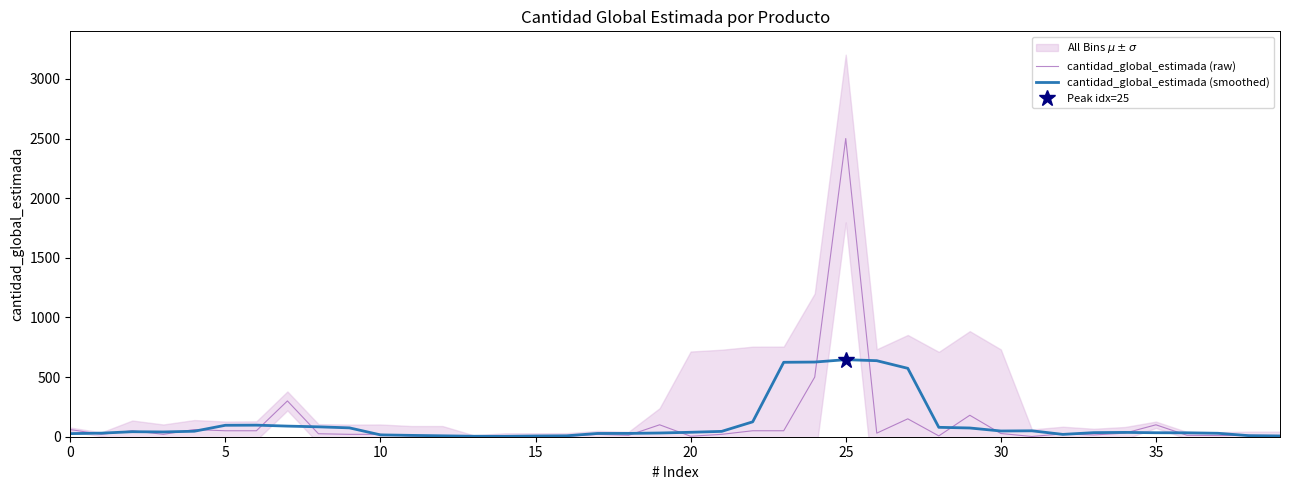

Reading left to right, list all the values displayed in this chart.

cantidad_global_estimada (raw): 60.0	20.0	50.0	20.0	60.0	50.0	50.0	300.0	25.0	20.0	20.0	6.0	6.0	4.0	2.0	2.0	3.0	20.0	12.0	100.0	4.0	20.0	50.0	50.0	500.0	2500.0	30.0	150.0	7.0	180.0	27.0	2.0	24.0	15.0	30.0	100.0	12.0	10.0	12.0	10.0
cantidad_global_estimada (smoothed): 26.0	30.0	42.0	40.0	46.0	96.0	97.0	89.0	83.0	74.2	15.4	11.2	7.6	4.0	3.4	6.2	7.8	27.4	27.8	31.2	37.2	44.8	124.8	624.0	626.0	646.0	637.4	573.4	78.8	73.2	48.0	49.6	19.6	34.2	36.2	33.4	32.8	28.8	8.8	6.4